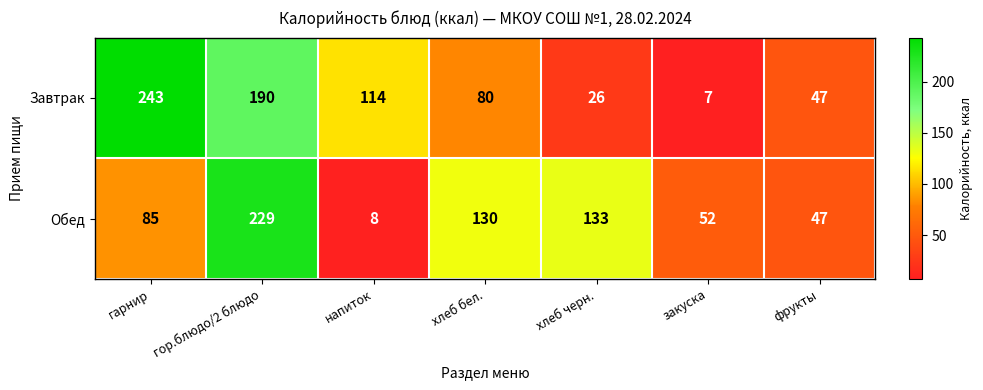

Which series has the largest total across all categories?

Завтрак